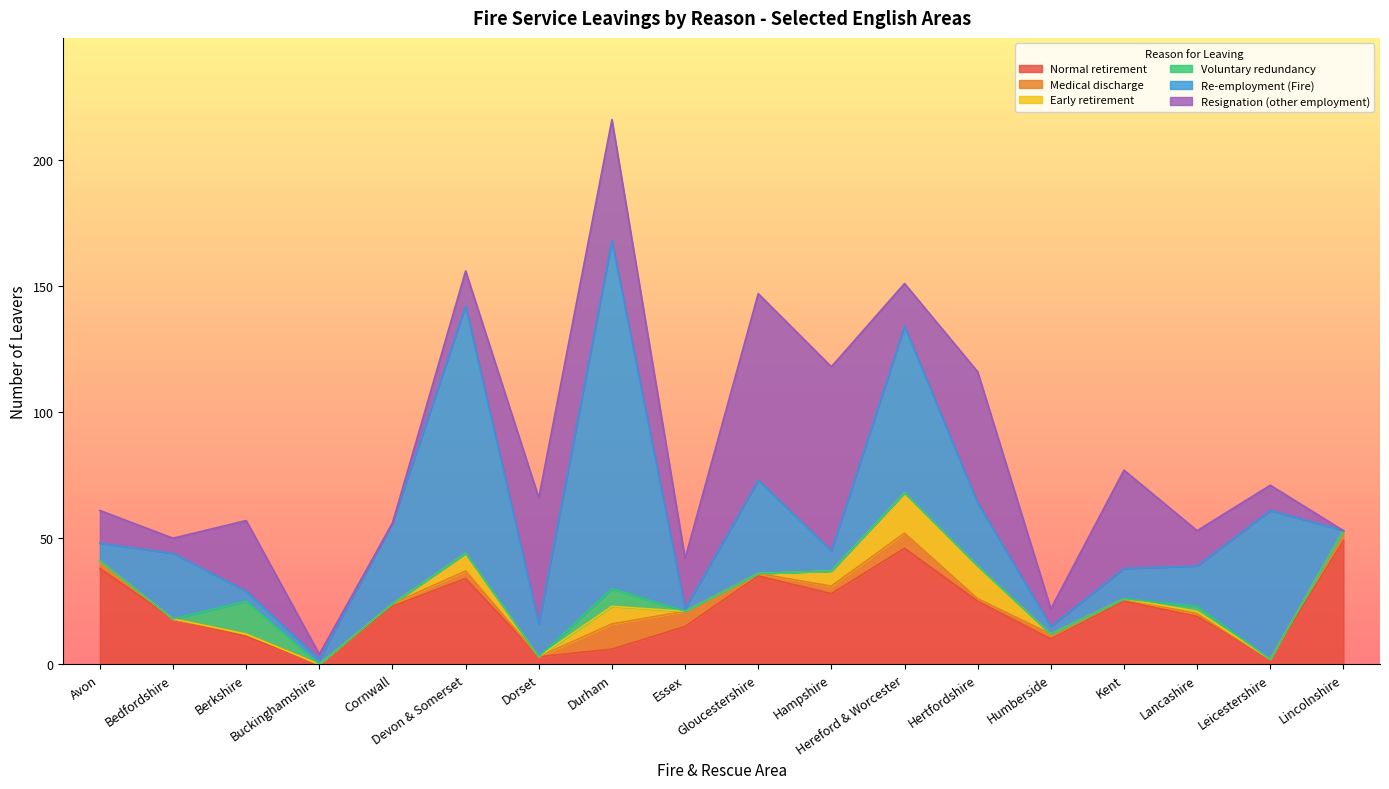

Reading right to left, list all the values displayed in this chart.

Normal retirement: 49	2	19	25	10	25	46	28	35	15	6	3	34	23	0	11	18	38
Medical discharge: 4	0	1	1	2	1	6	3	1	6	10	0	3	1	0	1	0	3
Early retirement: 0	0	1	0	0	13	16	6	0	0	7	0	7	0	0	0	0	0
Voluntary redundancy: 0	0	2	0	0	0	0	0	0	0	7	0	0	0	0	13	0	0
Re-employment (Fire): 0	59	16	12	3	25	66	8	37	1	138	13	98	32	2	4	26	7
Resignation (other employment): 0	10	14	39	7	52	17	73	74	20	48	50	14	0	2	28	6	13